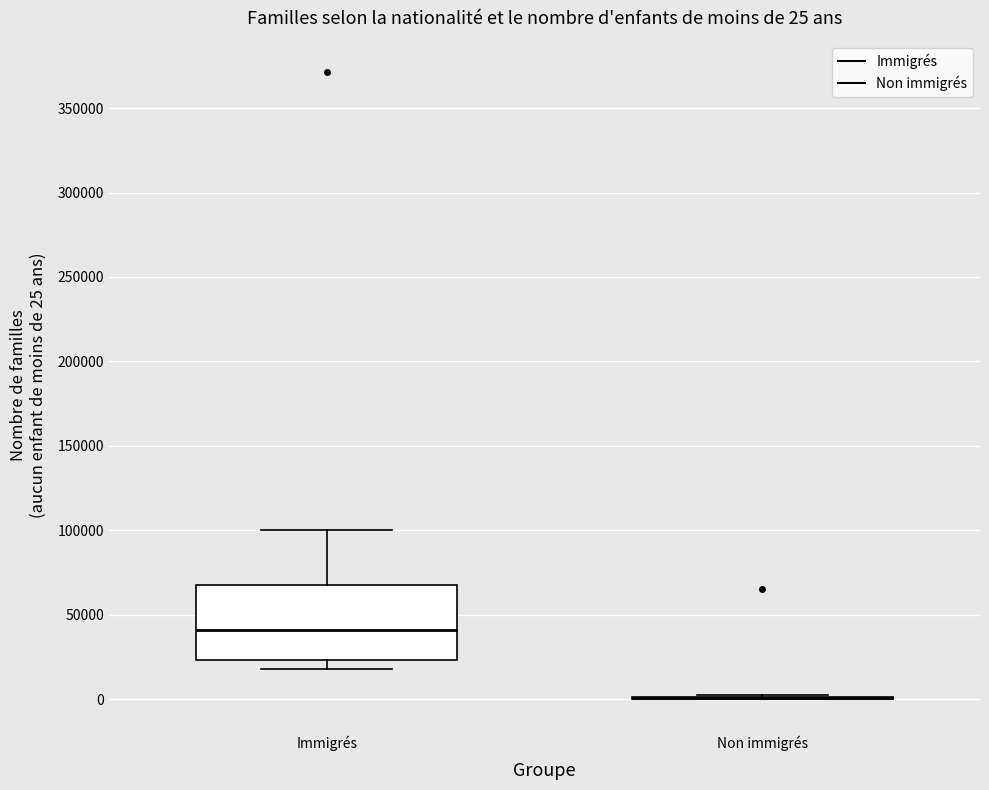

Comparing the boxes themselves (not the whiskers), which one is the tallest?

Immigrés